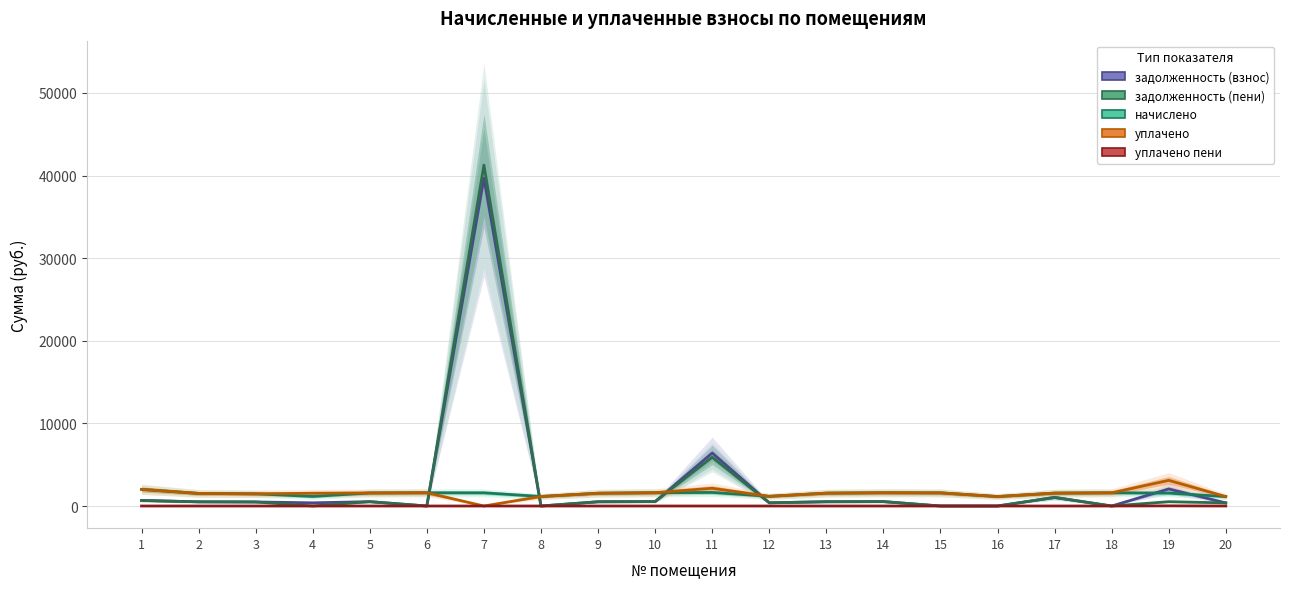

What is the average value of the задолженность (пени) series?

2690.4